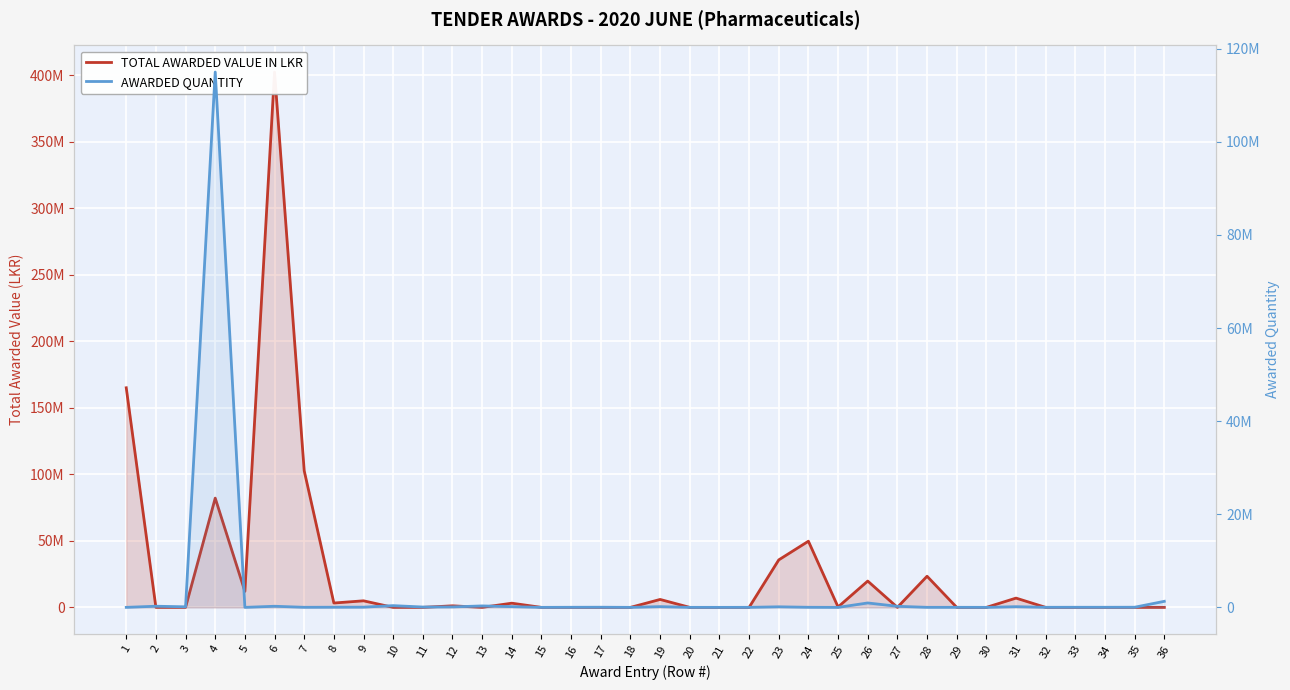

Is it true that AWARDED QUANTITY equals 4700.0 at 5?

True